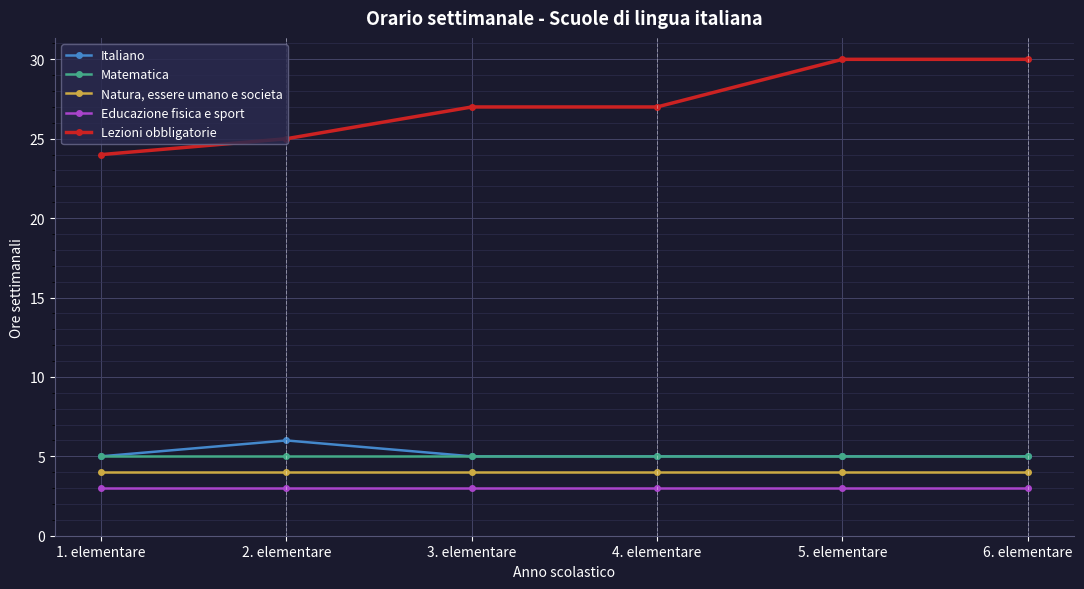

What is the sum of the Educazione fisica e sport values at 6. elementare and 1. elementare?

6